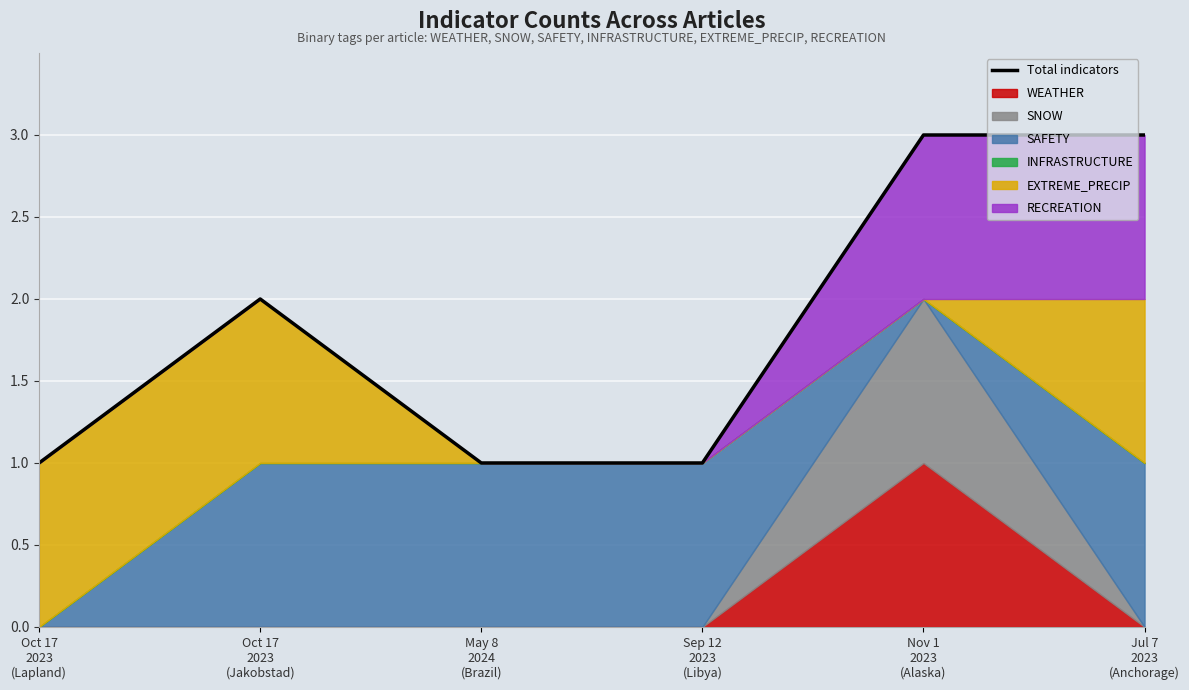

What is the difference between the maximum and minimum values?

2